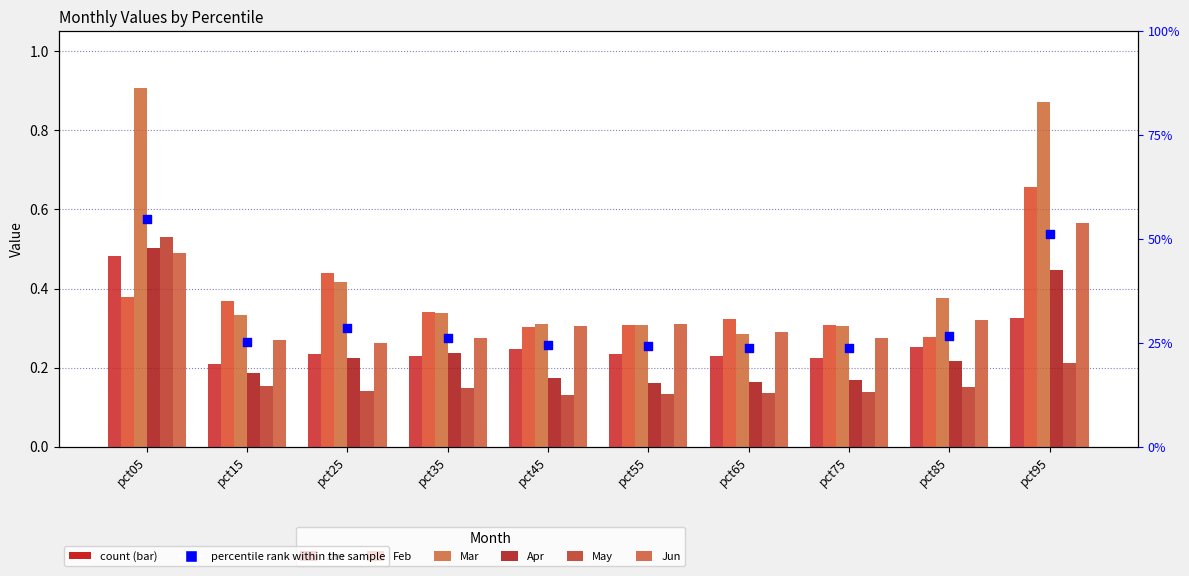

At how many categories does at least one series exceed 0?

10